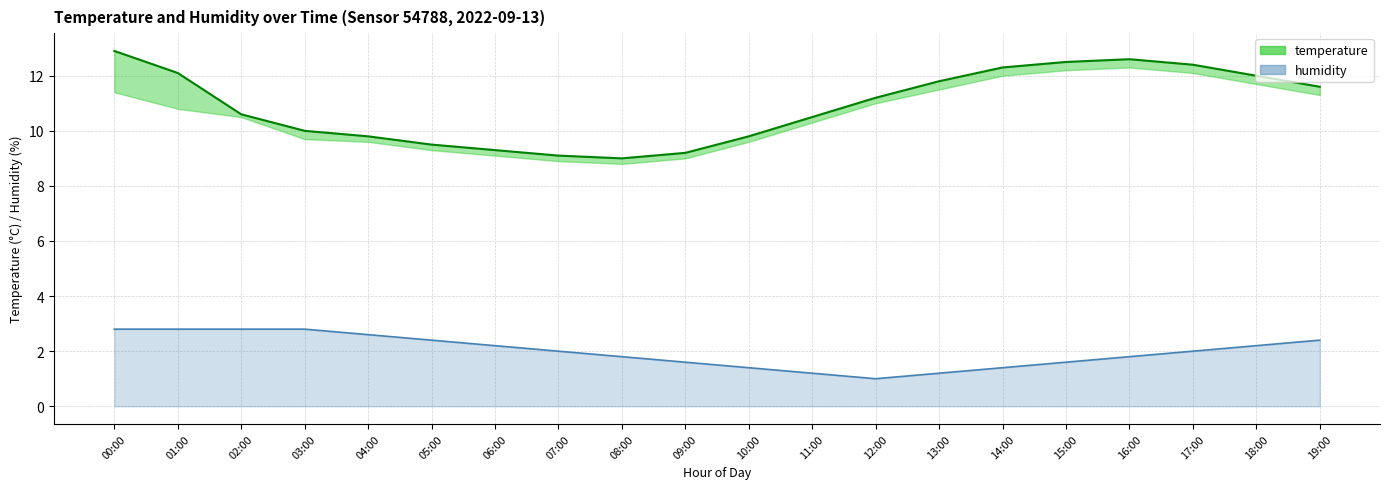

What is the total value across all series at 02:00?

13.4